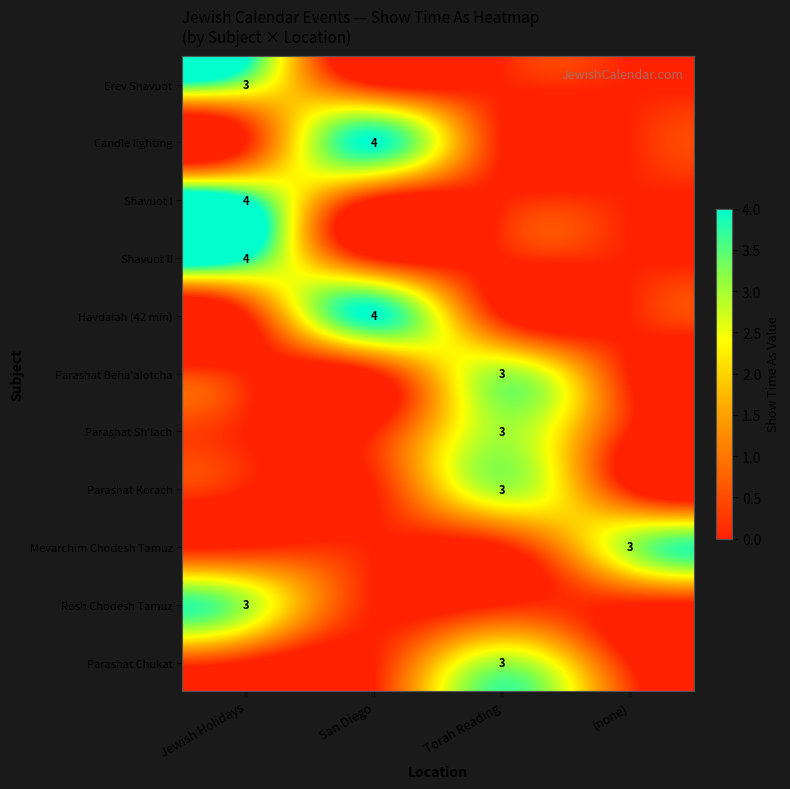

The value of Parashat Chukat at Torah Reading is 1. True or false?

False